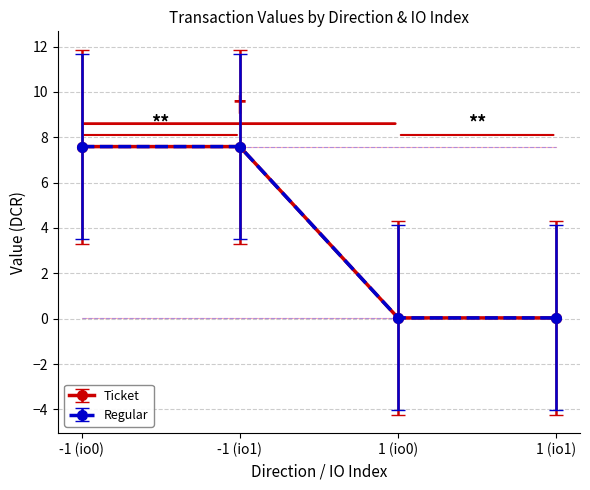

What is the label of the 4th point from the left?

1 (io1)